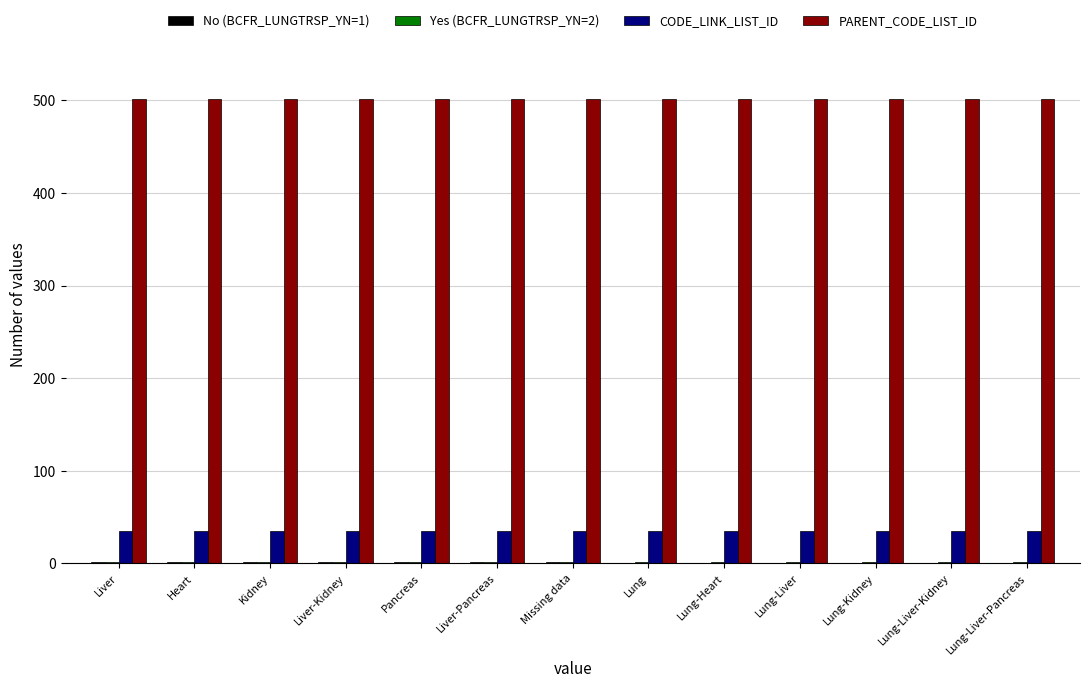

What is the spread (max minus min) of values at Liver?

501